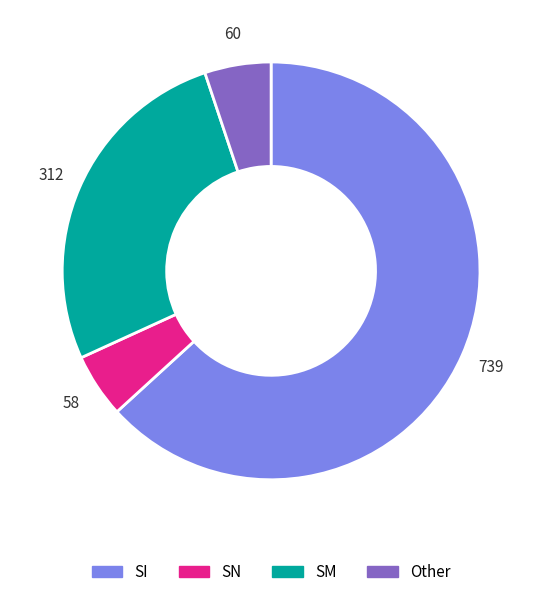

True or false: SI accounts for 63% of the total.

True